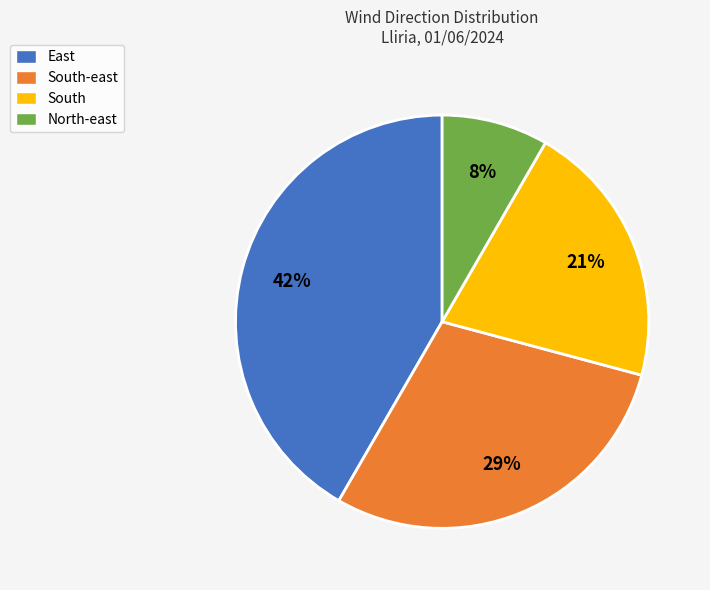

Combined, do East and South account for over 50%?

Yes